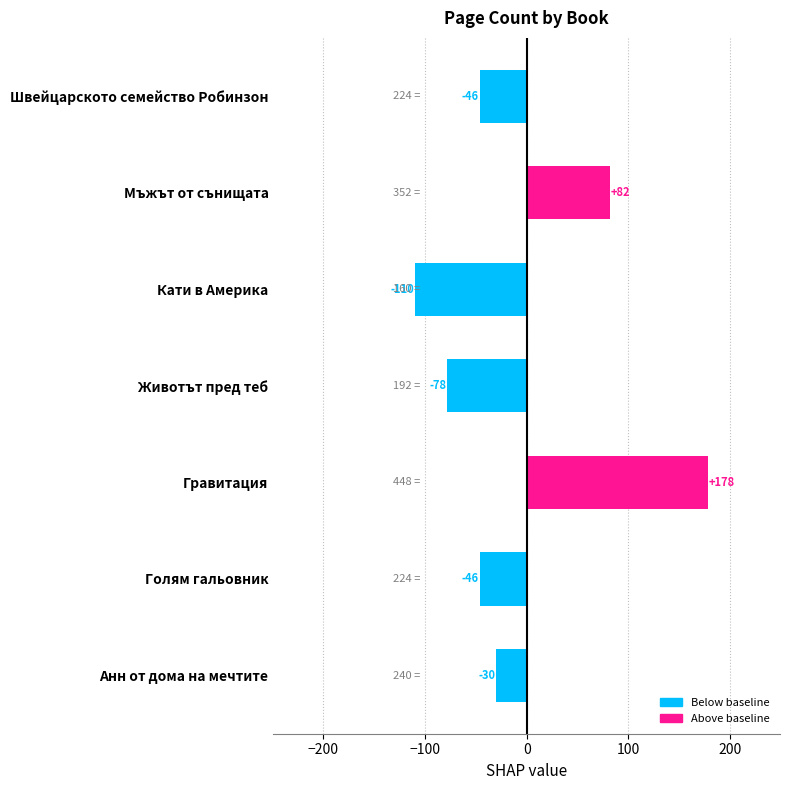

At which label is the value closest to 34?

Мъжът от сънищата